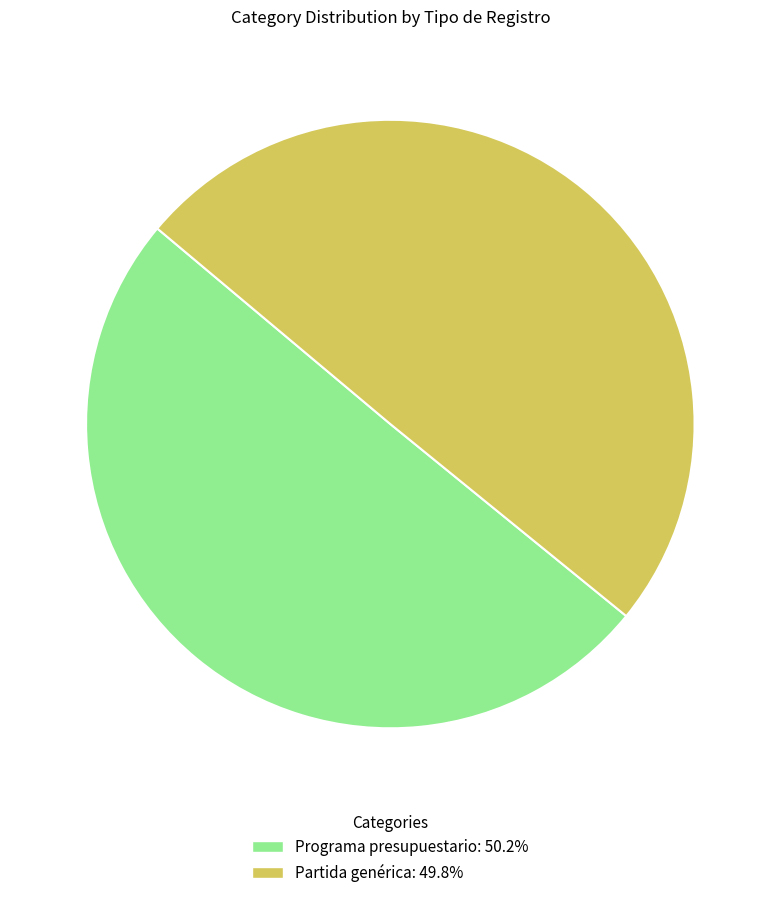

Is it true that Partida genérica is 39% of the pie?

False